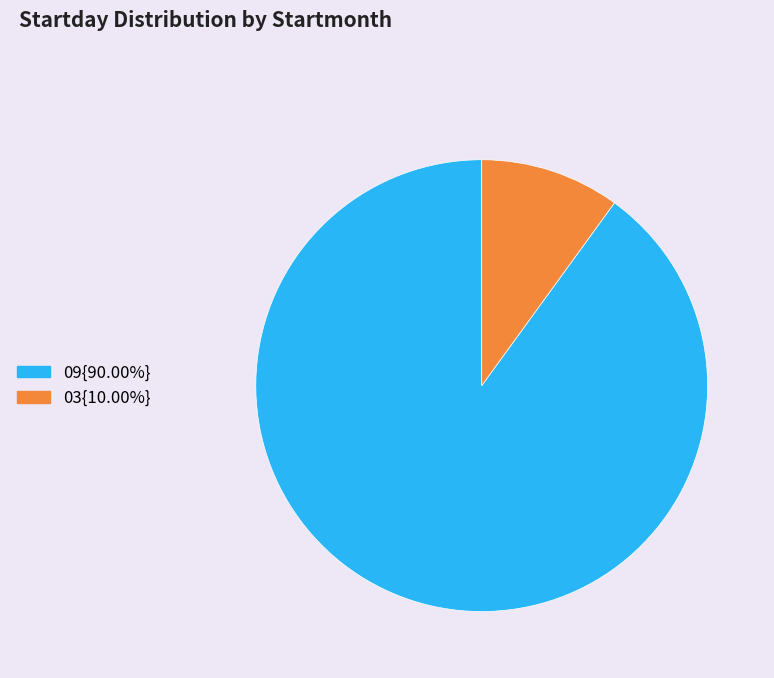

Approximately how many times larger is the value at 09{90.00%} compared to 03{10.00%}?

9.0